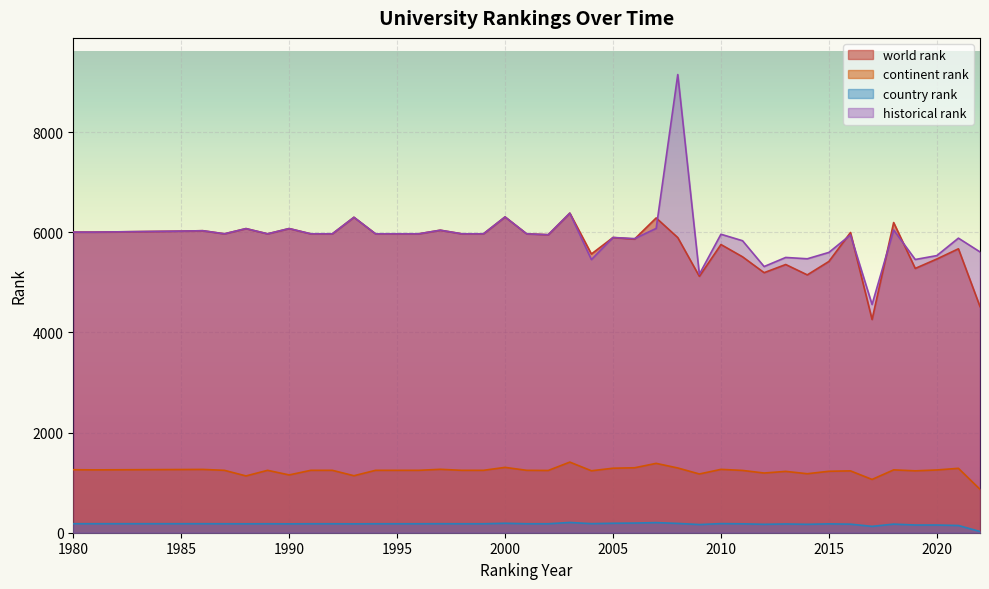

What is the sum of all world rank values?

231258.0